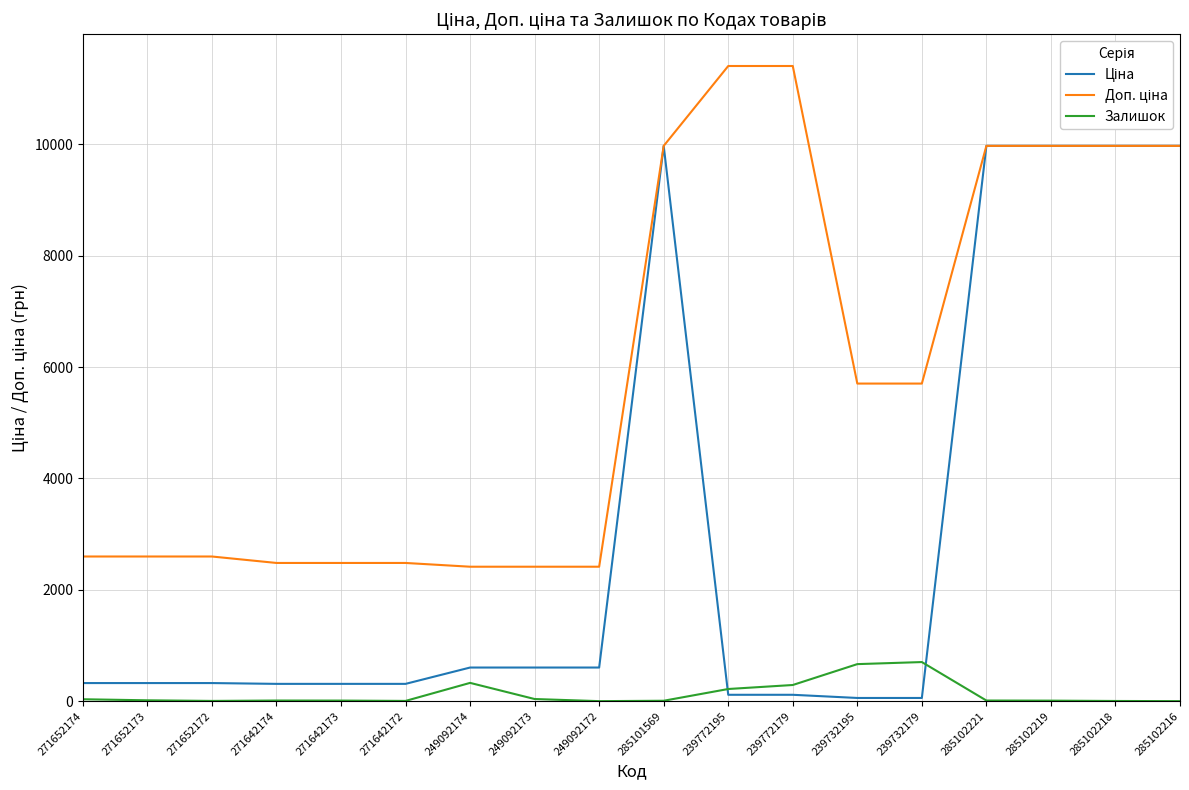

What is the greatest value displayed?

11410.0